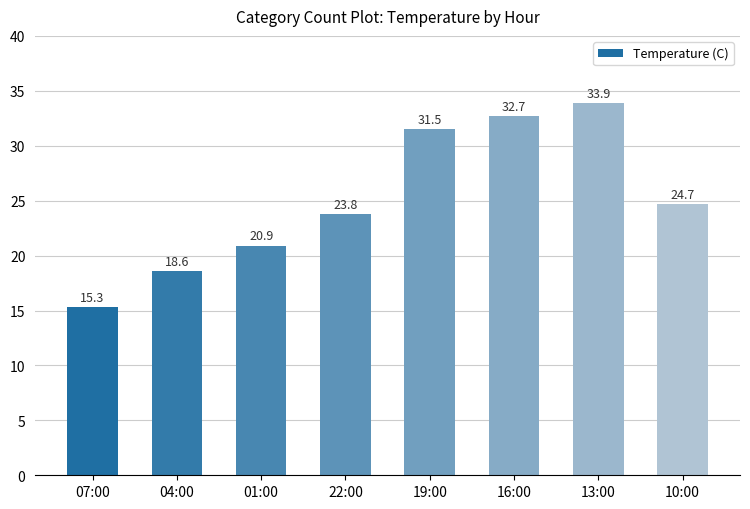

Approximately how many times larger is the value at 13:00 compared to 22:00?

1.4